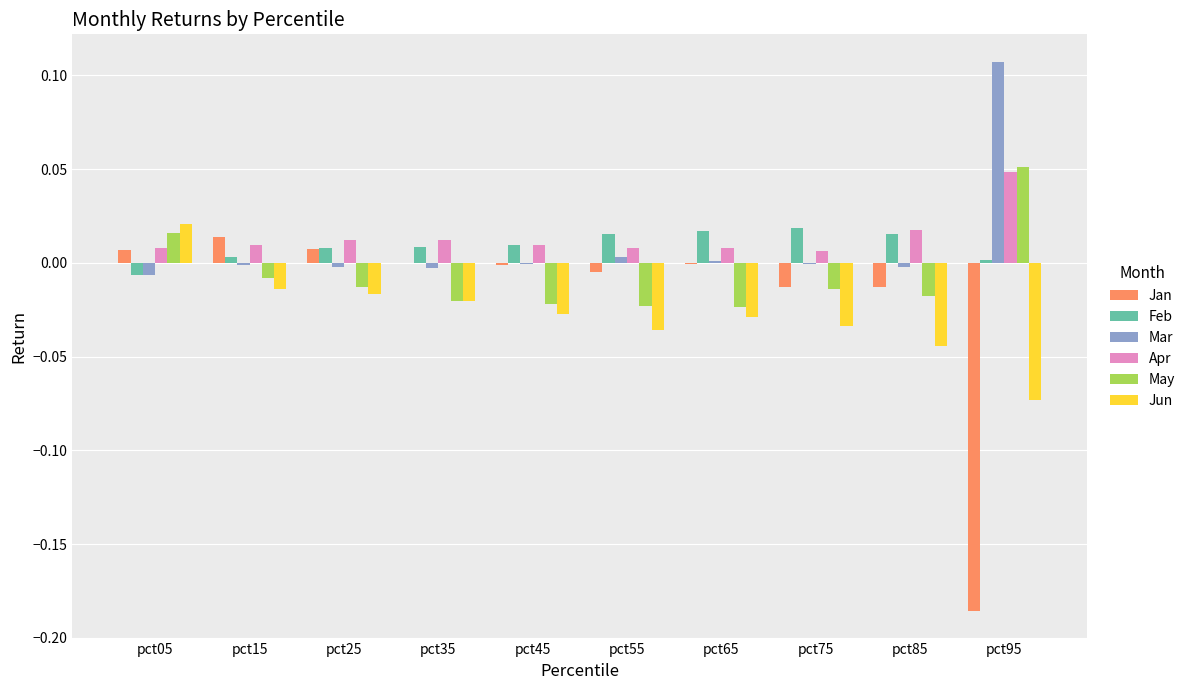

Between pct15 and pct95, which series saw the biggest shift?

Jan